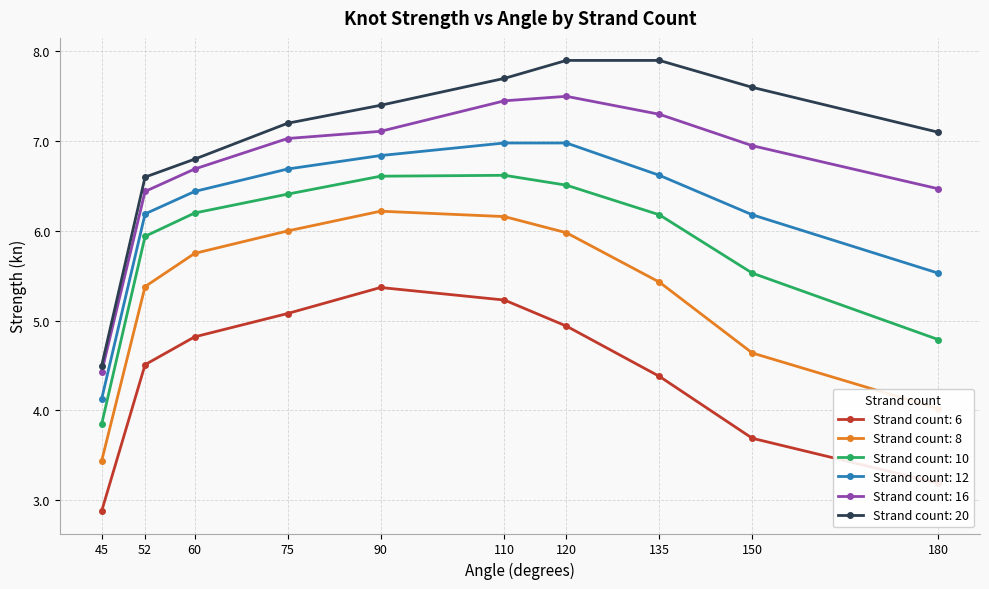

What is the value of the Strand count: 20 point at the 3rd from the left?

6.8